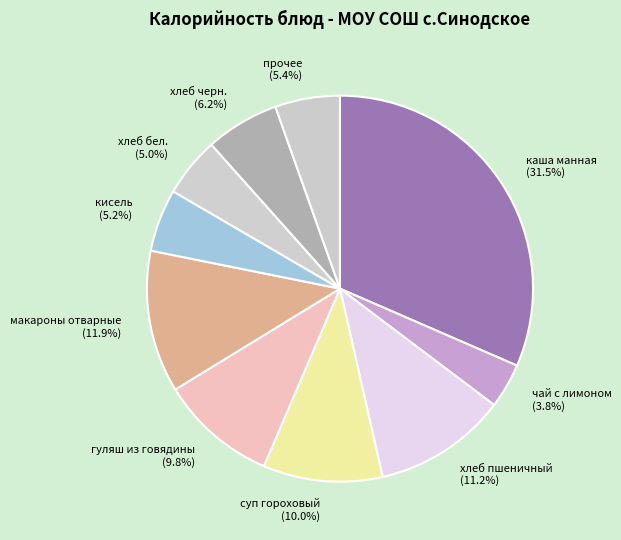

Which has a higher value, хлеб бел. or гуляш из говядины?

гуляш из говядины